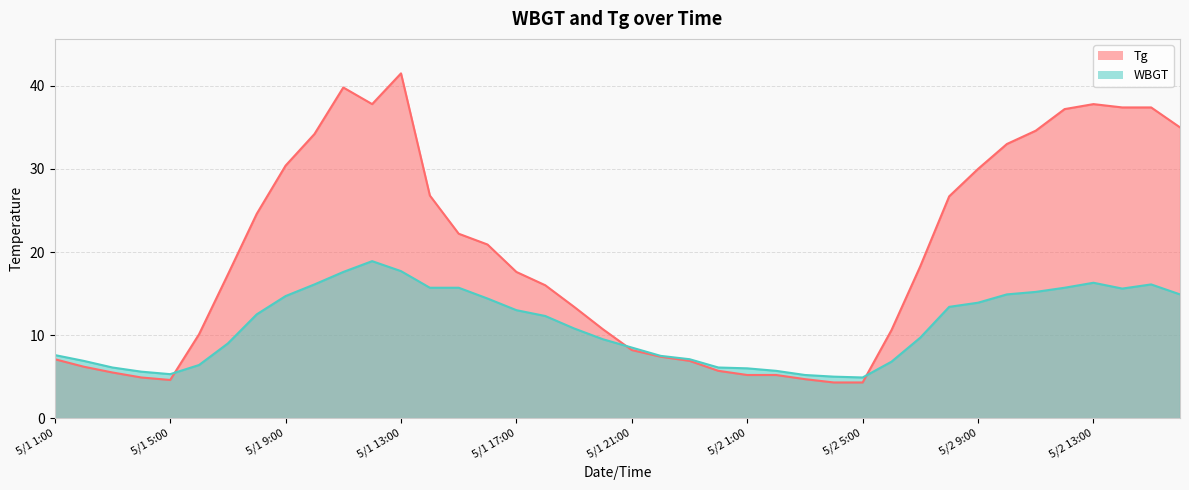

At which category does WBGT reach its first local peak?

5/1 12:00